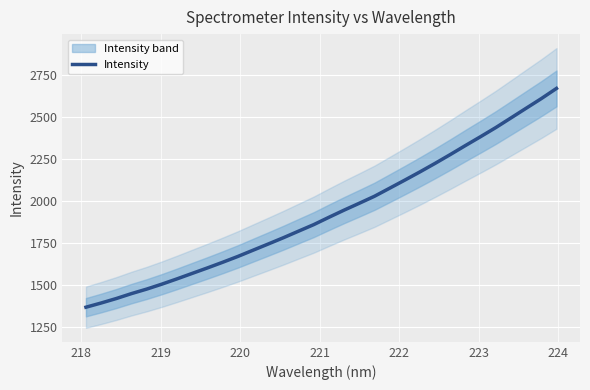

What is the lowest value of the Intensity series?

1367.0